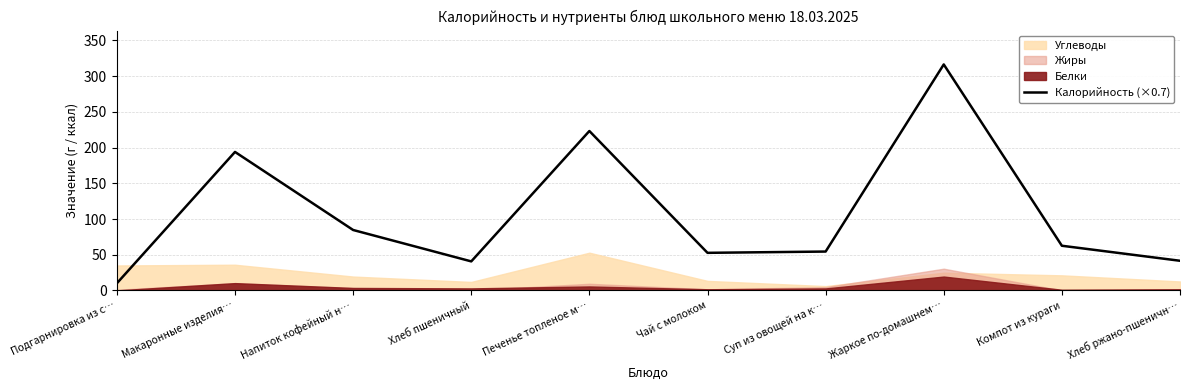

What value does the data have at Хлеб ржано-пшеничн…?

41.6